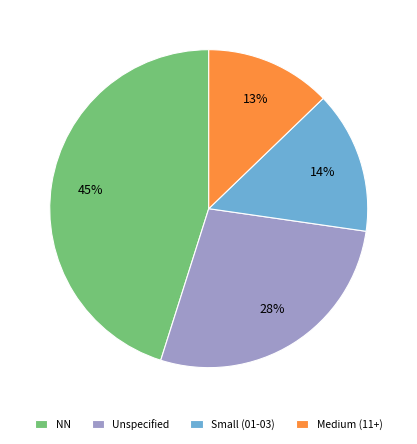

Count the number of slices in the pie.

4